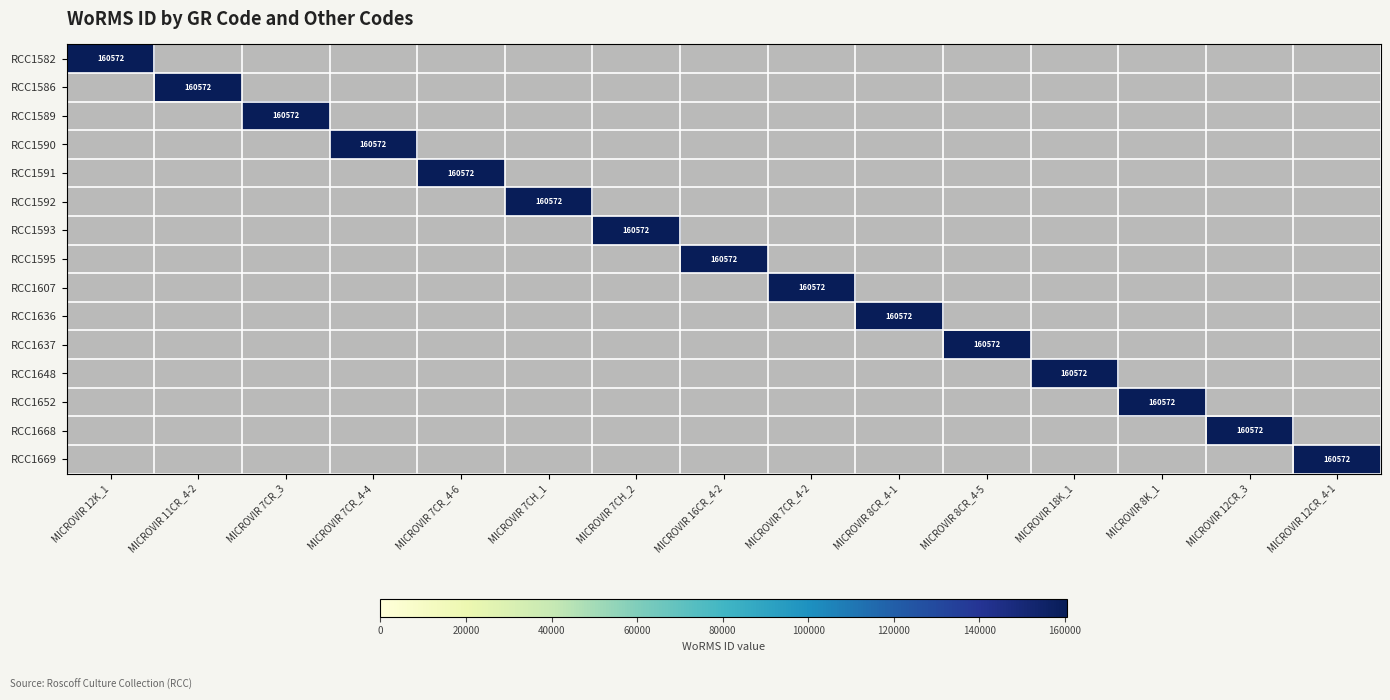

Rank the series by their maximum value, from highest to lowest.

RCC1582, RCC1586, RCC1589, RCC1590, RCC1591, RCC1592, RCC1593, RCC1595, RCC1607, RCC1636, RCC1637, RCC1648, RCC1652, RCC1668, RCC1669